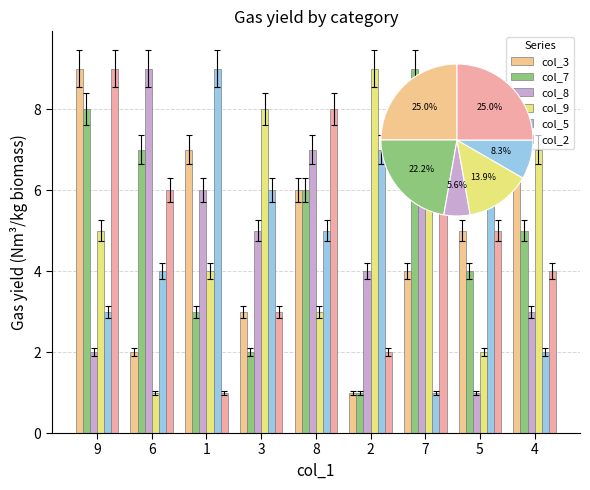

What are all the series names shown in the legend?

col_3, col_7, col_8, col_9, col_5, col_2